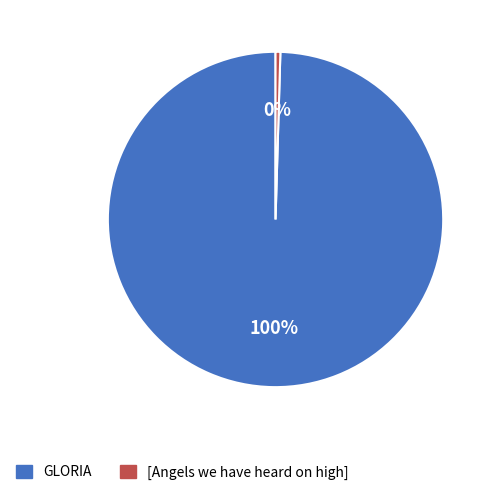

Which slice is the smallest?

[Angels we have heard on high]